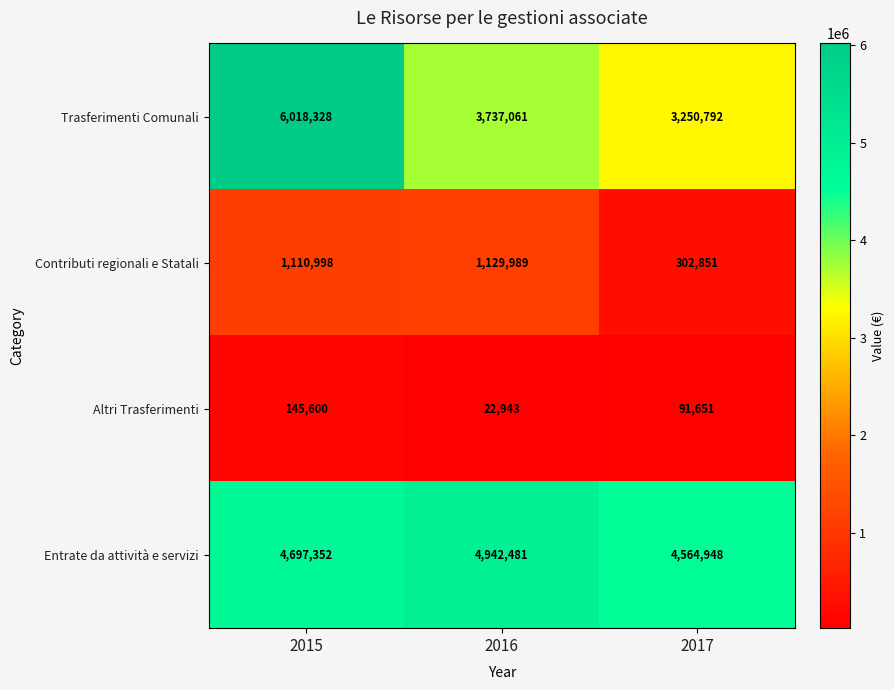

At which category is the sum across all series the highest?

2015